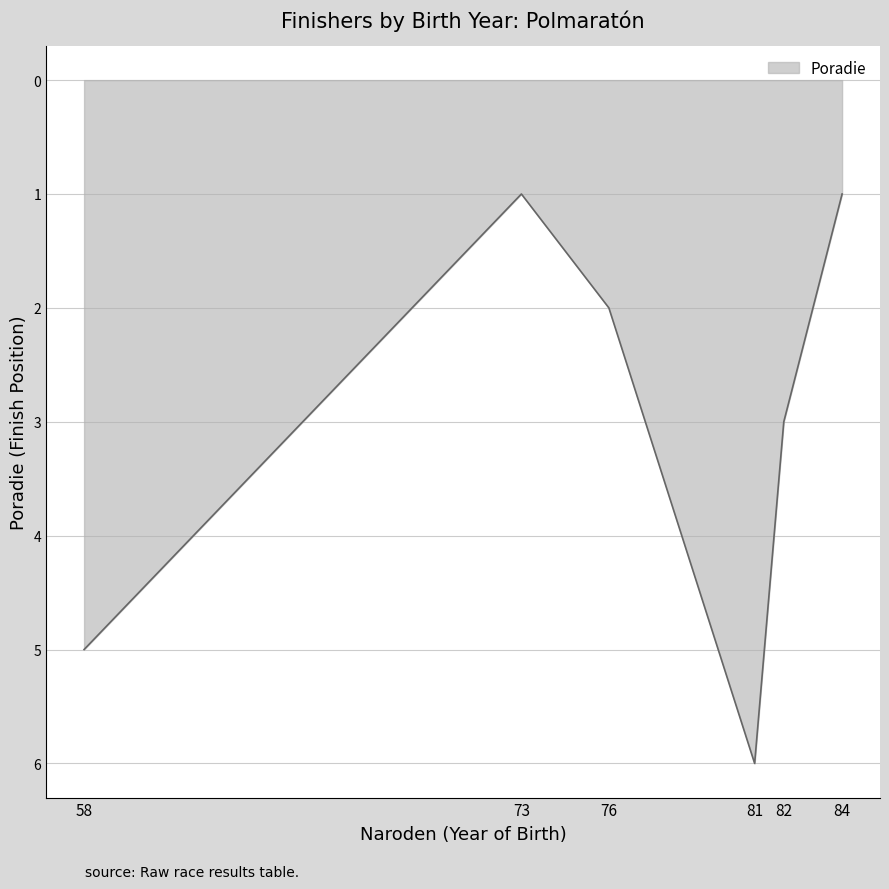

Is it true that the value at 84 is 0?

False